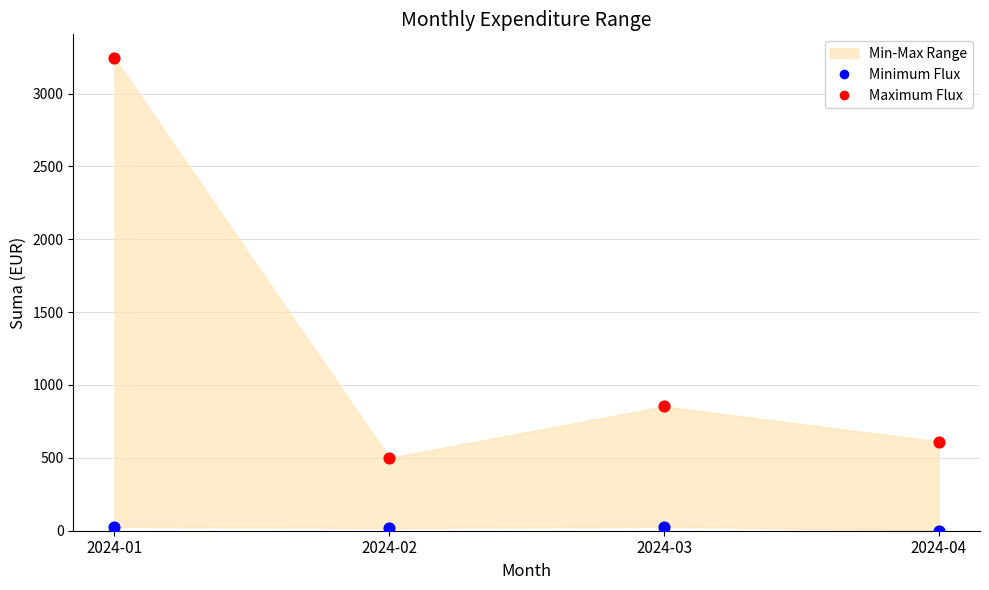

Across all series, what Y value is closest to 1622?

853.0